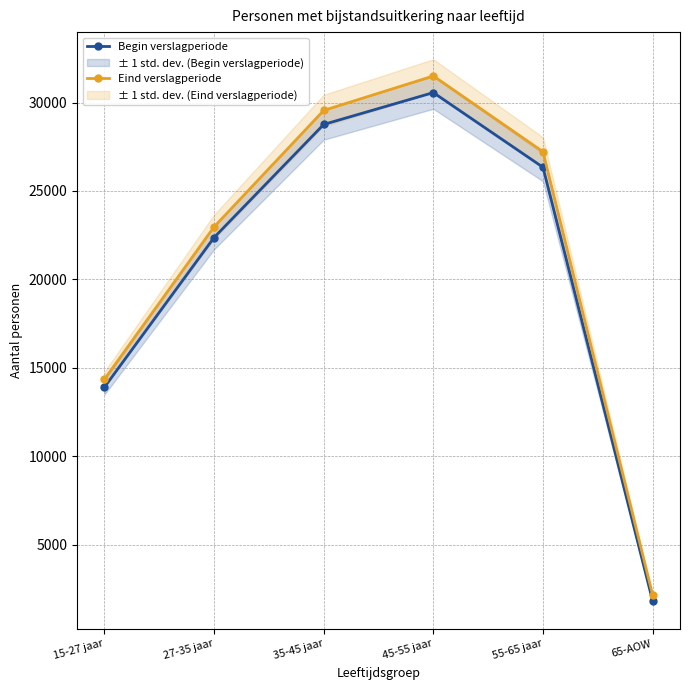

Rank the series at 45-55 jaar from lowest to highest value.

Begin verslagperiode, Eind verslagperiode